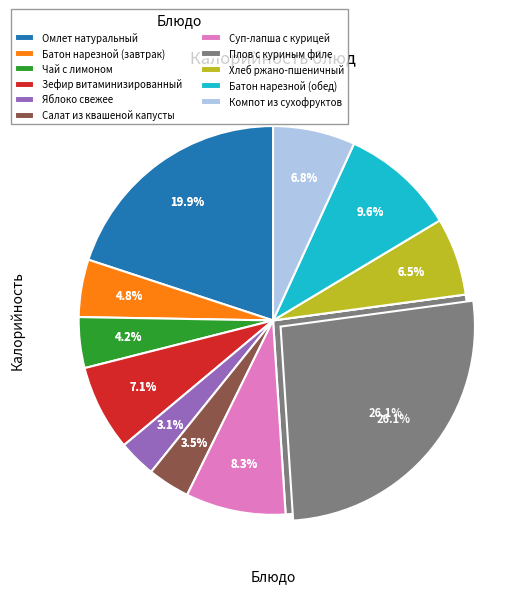

The Хлеб ржано-пшеничный slice represents 14% of the pie. True or false?

False